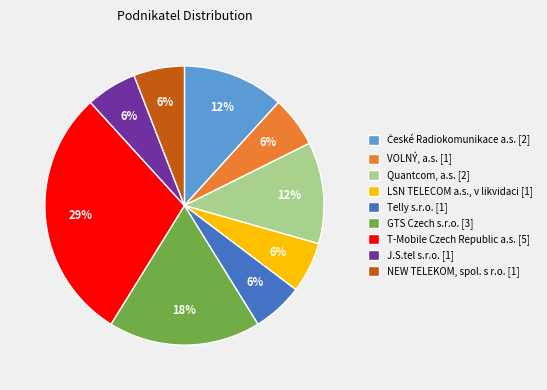

Is GTS Czech s.r.o. [3] the majority of the pie?

No